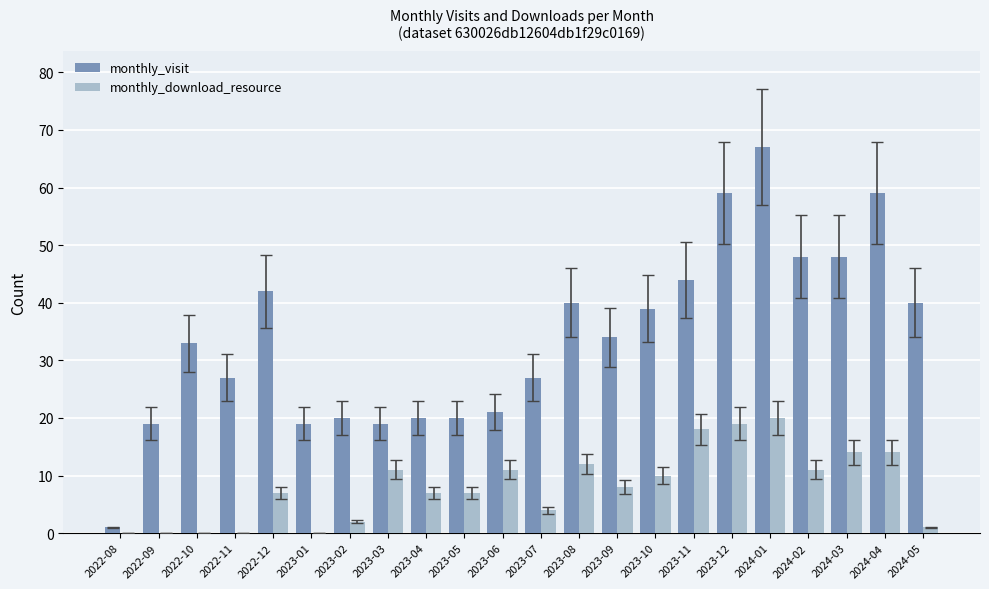

What is the difference between the monthly_visit values at 2023-07 and 2023-05?

7